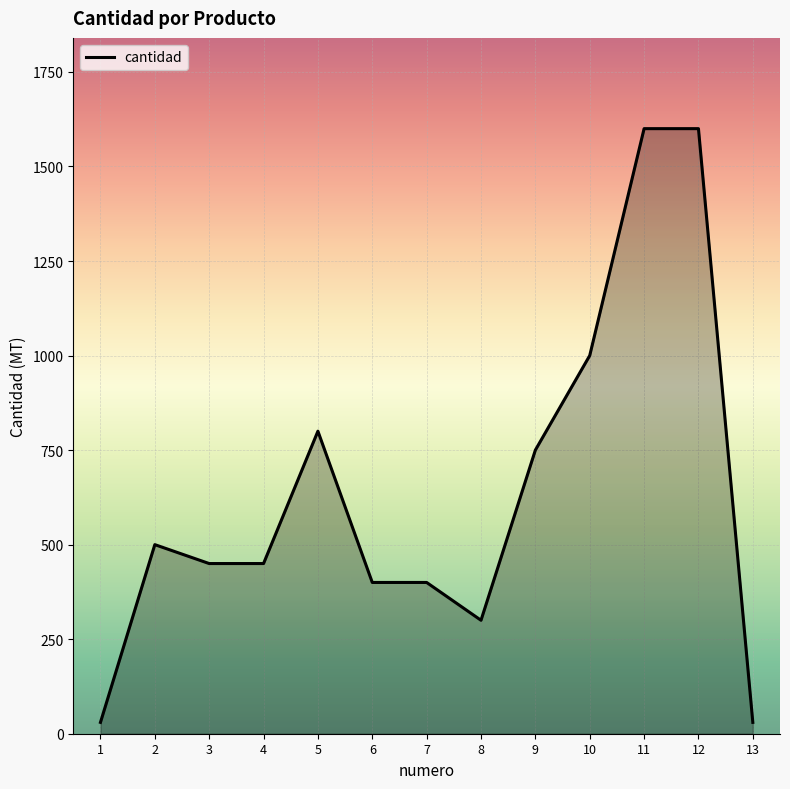

How many lines are shown in the chart?

1